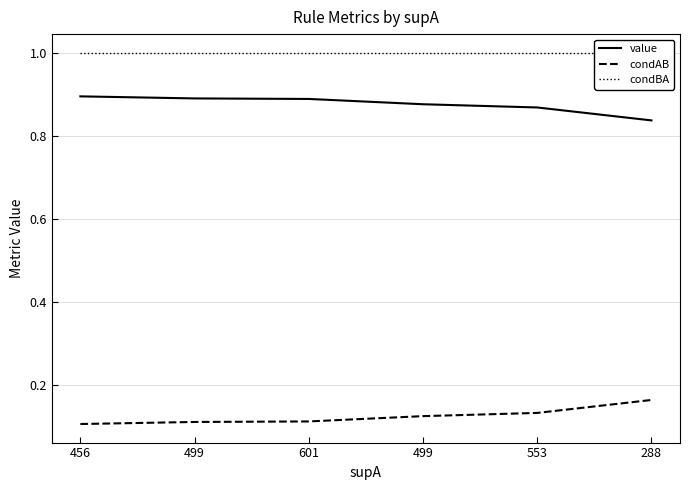

What is the label of the 6th point from the left?

288